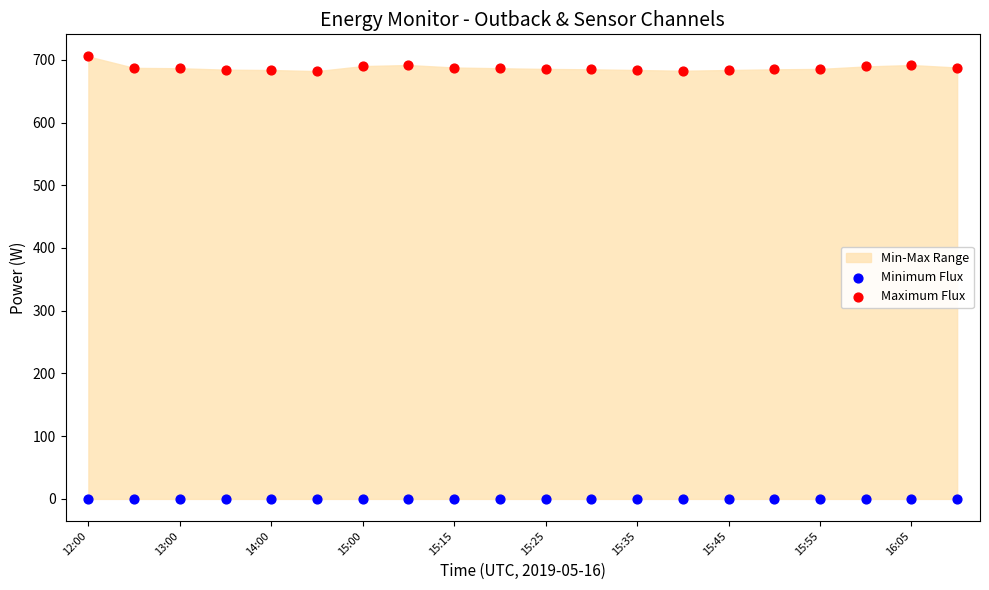

Which series reaches the minimum Y coordinate?

Minimum Flux